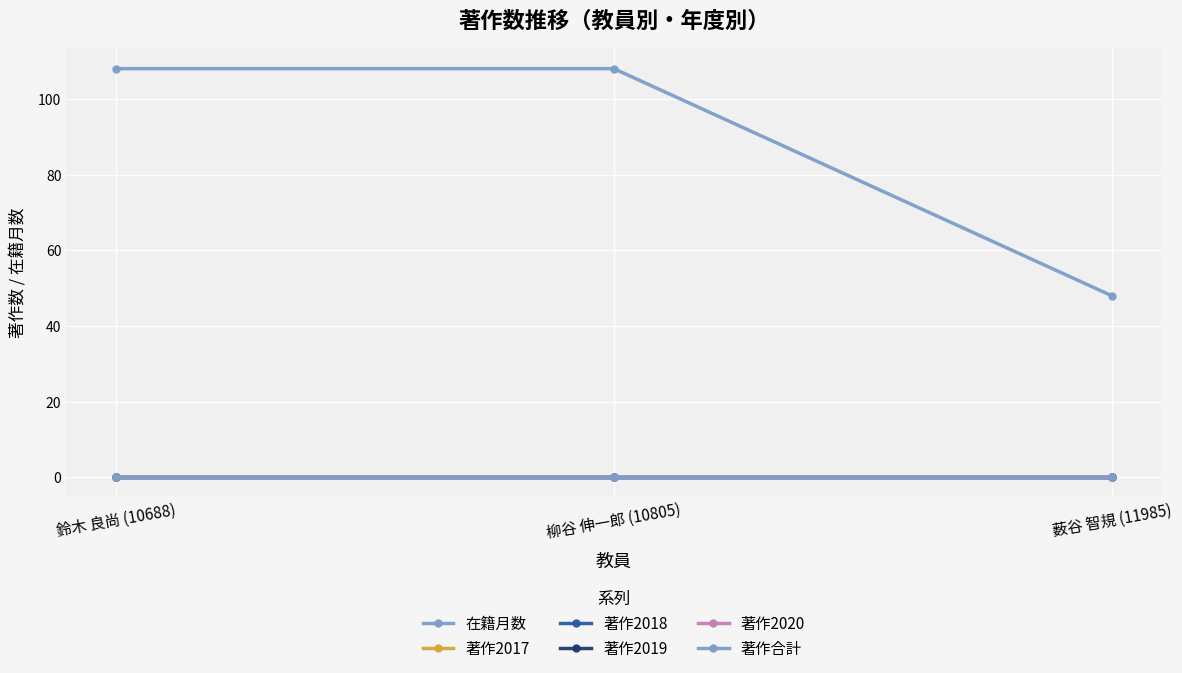

Rank the series by their maximum value, from highest to lowest.

在籍月数, 著作2017, 著作2018, 著作2019, 著作2020, 著作合計